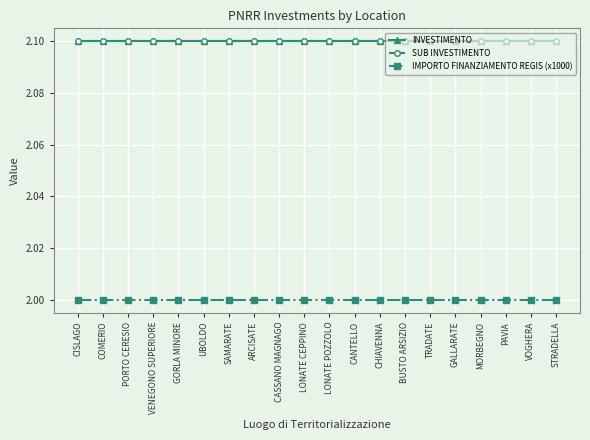

The INVESTIMENTO series shows 2.1 at TRADATE. True or false?

True